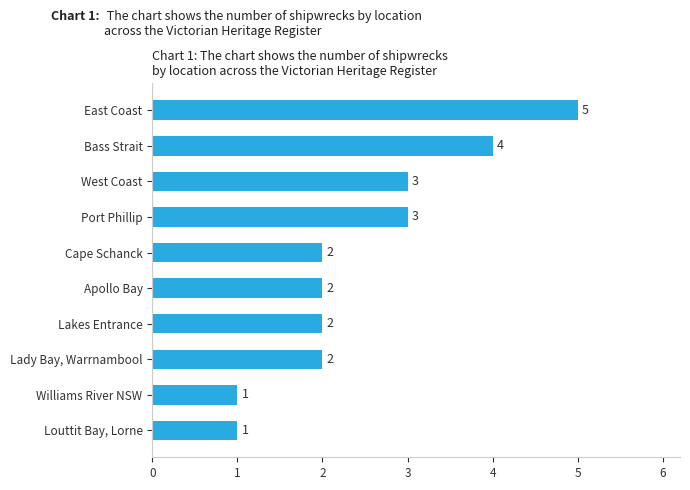

Reading bottom to top, what are all the values shown in this chart?

1	1	2	2	2	2	3	3	4	5